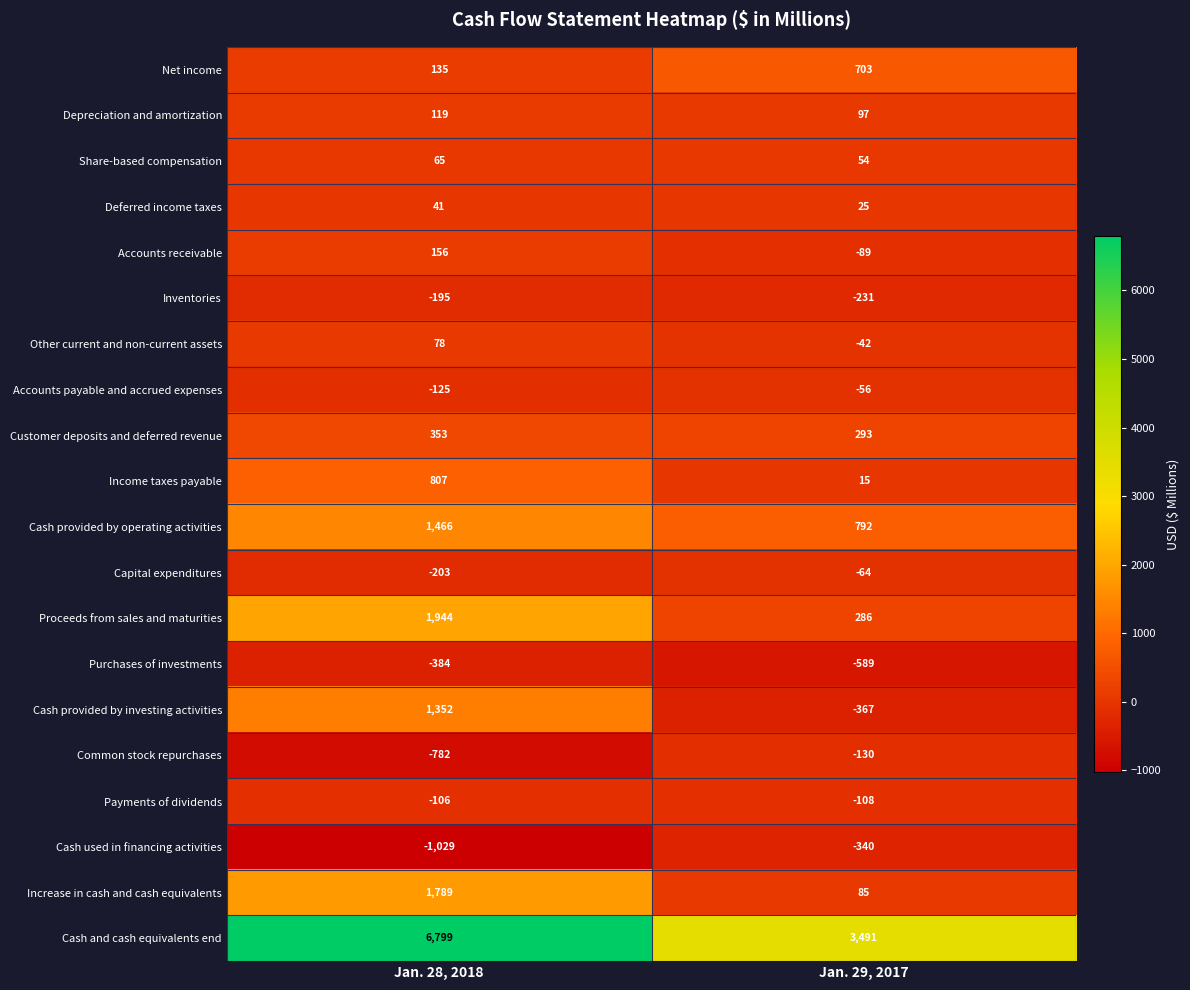

Which series has the largest range (max minus min)?

Cash and cash equivalents end